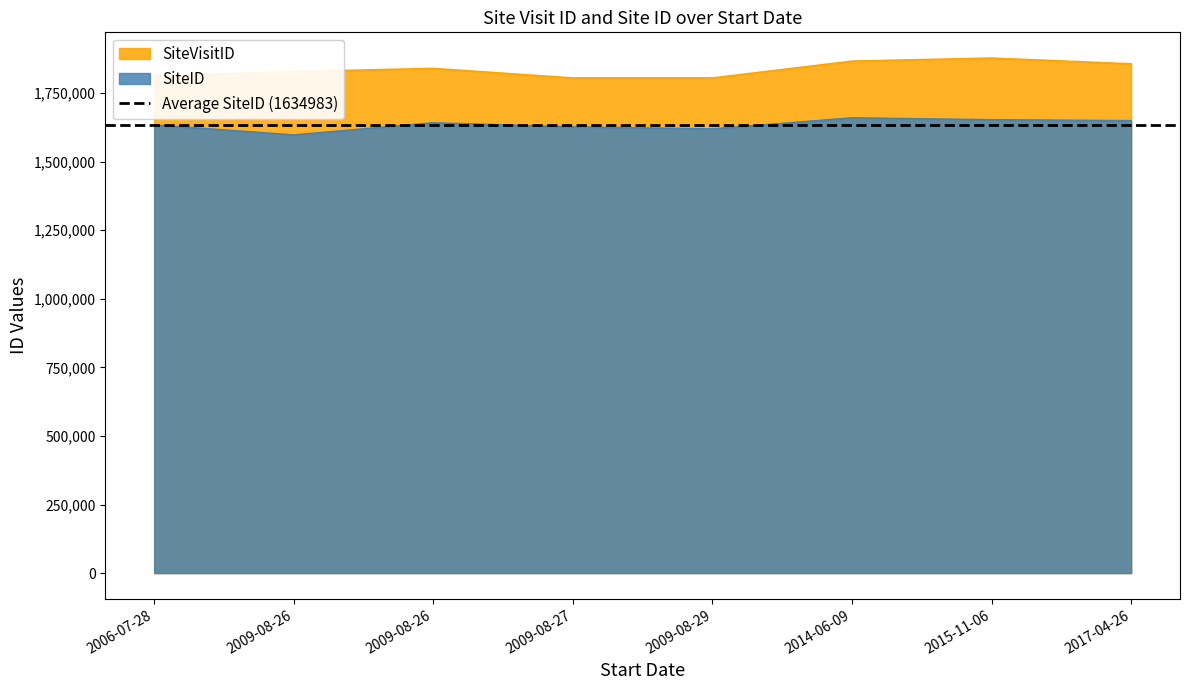

Which label corresponds to the largest value in the chart?

2015-11-06